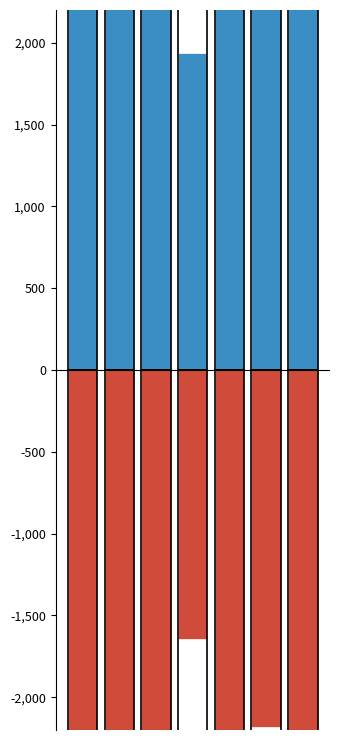

What is the smallest value displayed?

-5240.2